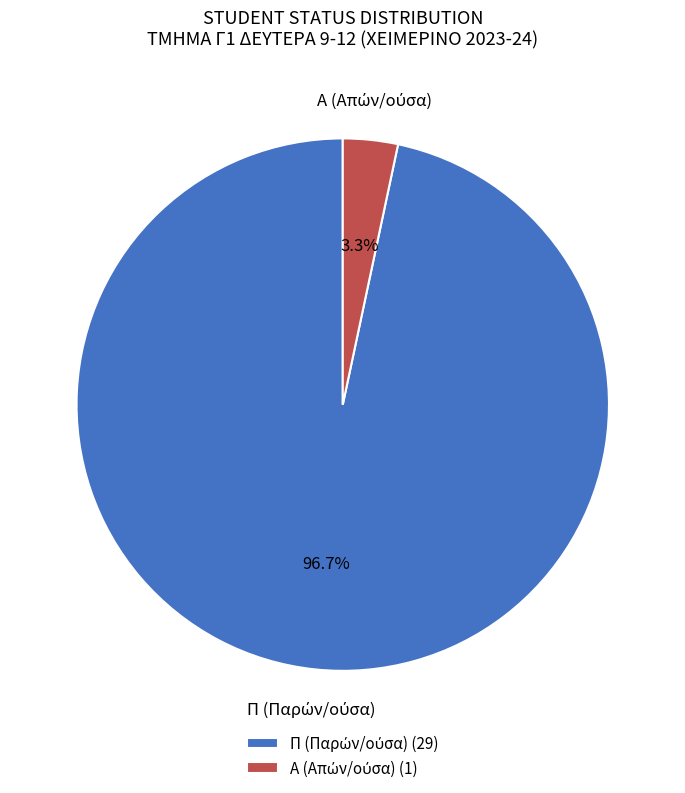

How many slices are in this pie chart?

2